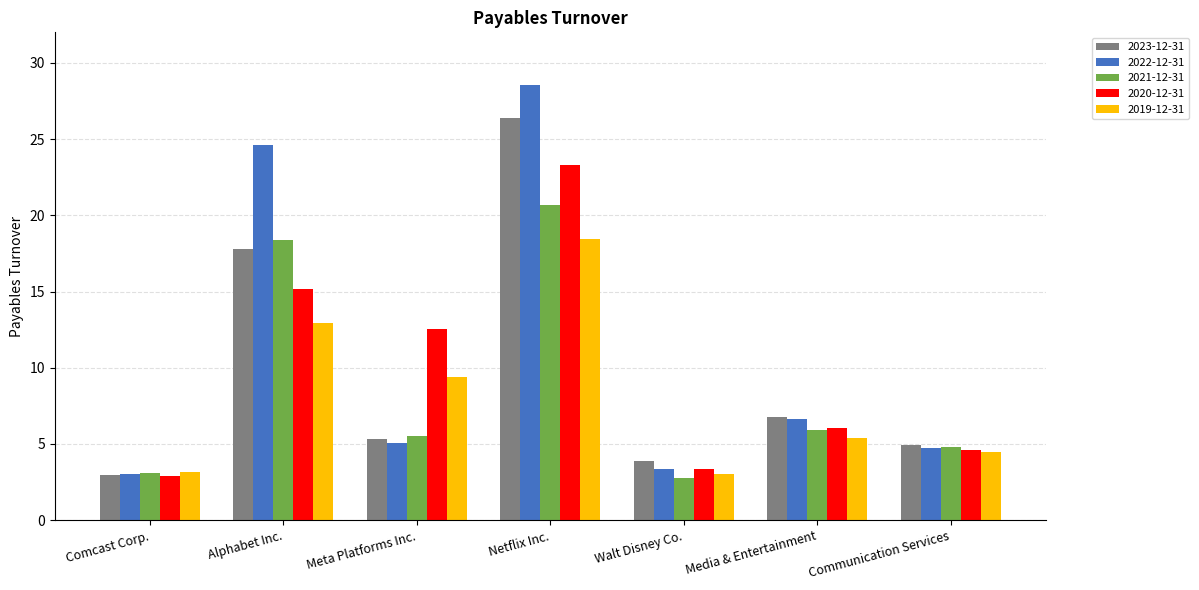

How many groups of bars are there?

7